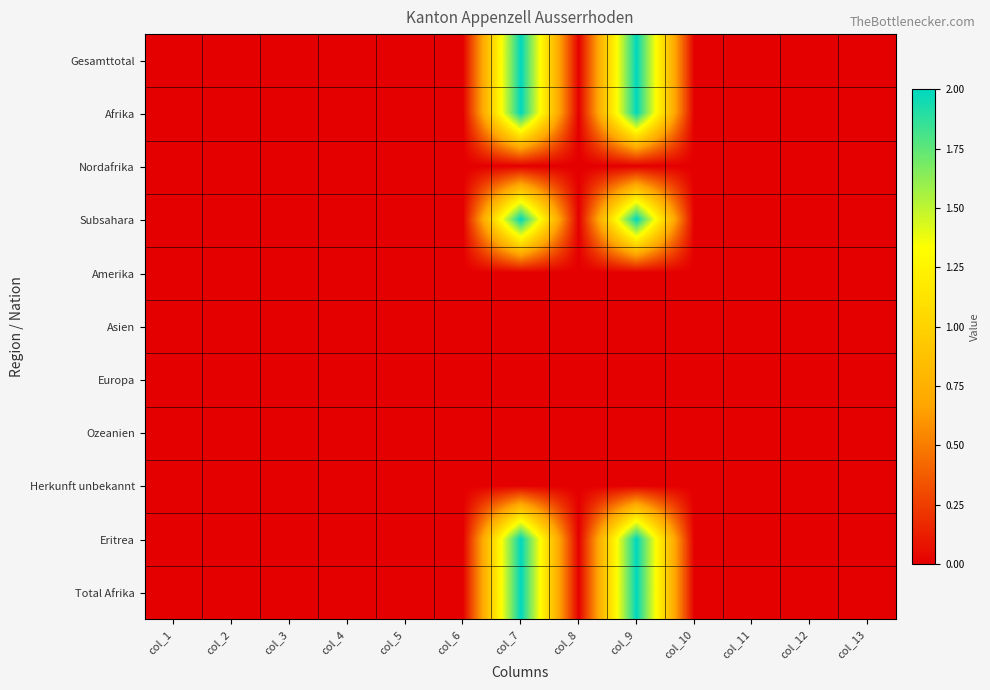

Reading right to left, transcribe all the data shown in this chart.

Gesamttotal: col_13=0	col_12=0	col_11=0	col_10=0	col_9=2	col_8=0	col_7=2	col_6=0	col_5=0	col_4=0	col_3=0	col_2=0	col_1=0
Afrika: col_13=0	col_12=0	col_11=0	col_10=0	col_9=2	col_8=0	col_7=2	col_6=0	col_5=0	col_4=0	col_3=0	col_2=0	col_1=0
Nordafrika: col_13=0	col_12=0	col_11=0	col_10=0	col_9=0	col_8=0	col_7=0	col_6=0	col_5=0	col_4=0	col_3=0	col_2=0	col_1=0
Subsahara: col_13=0	col_12=0	col_11=0	col_10=0	col_9=2	col_8=0	col_7=2	col_6=0	col_5=0	col_4=0	col_3=0	col_2=0	col_1=0
Amerika: col_13=0	col_12=0	col_11=0	col_10=0	col_9=0	col_8=0	col_7=0	col_6=0	col_5=0	col_4=0	col_3=0	col_2=0	col_1=0
Asien: col_13=0	col_12=0	col_11=0	col_10=0	col_9=0	col_8=0	col_7=0	col_6=0	col_5=0	col_4=0	col_3=0	col_2=0	col_1=0
Europa: col_13=0	col_12=0	col_11=0	col_10=0	col_9=0	col_8=0	col_7=0	col_6=0	col_5=0	col_4=0	col_3=0	col_2=0	col_1=0
Ozeanien: col_13=0	col_12=0	col_11=0	col_10=0	col_9=0	col_8=0	col_7=0	col_6=0	col_5=0	col_4=0	col_3=0	col_2=0	col_1=0
Herkunft unbekannt: col_13=0	col_12=0	col_11=0	col_10=0	col_9=0	col_8=0	col_7=0	col_6=0	col_5=0	col_4=0	col_3=0	col_2=0	col_1=0
Eritrea: col_13=0	col_12=0	col_11=0	col_10=0	col_9=2	col_8=0	col_7=2	col_6=0	col_5=0	col_4=0	col_3=0	col_2=0	col_1=0
Total Afrika: col_13=0	col_12=0	col_11=0	col_10=0	col_9=2	col_8=0	col_7=2	col_6=0	col_5=0	col_4=0	col_3=0	col_2=0	col_1=0